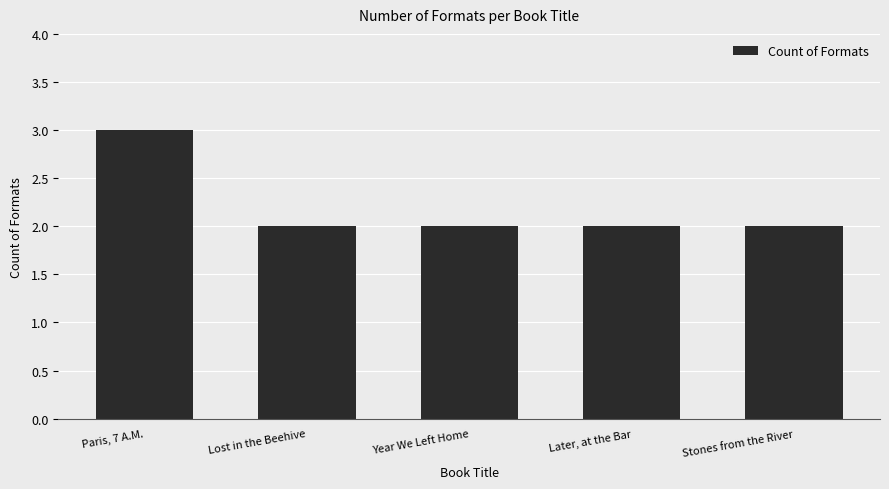

What is the difference between the maximum and minimum values?

1